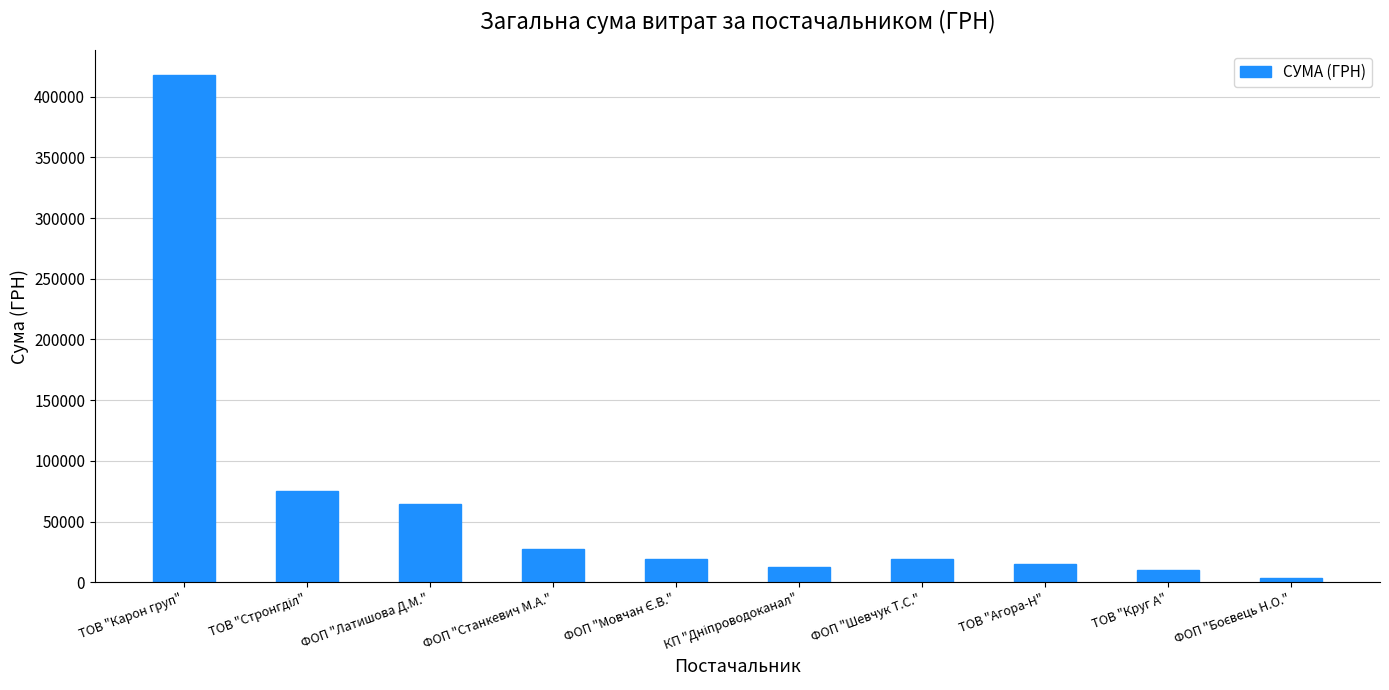

Between ТОВ "Агора-Н" and ФОП "Латишова Д.М.", which is larger?

ФОП "Латишова Д.М."